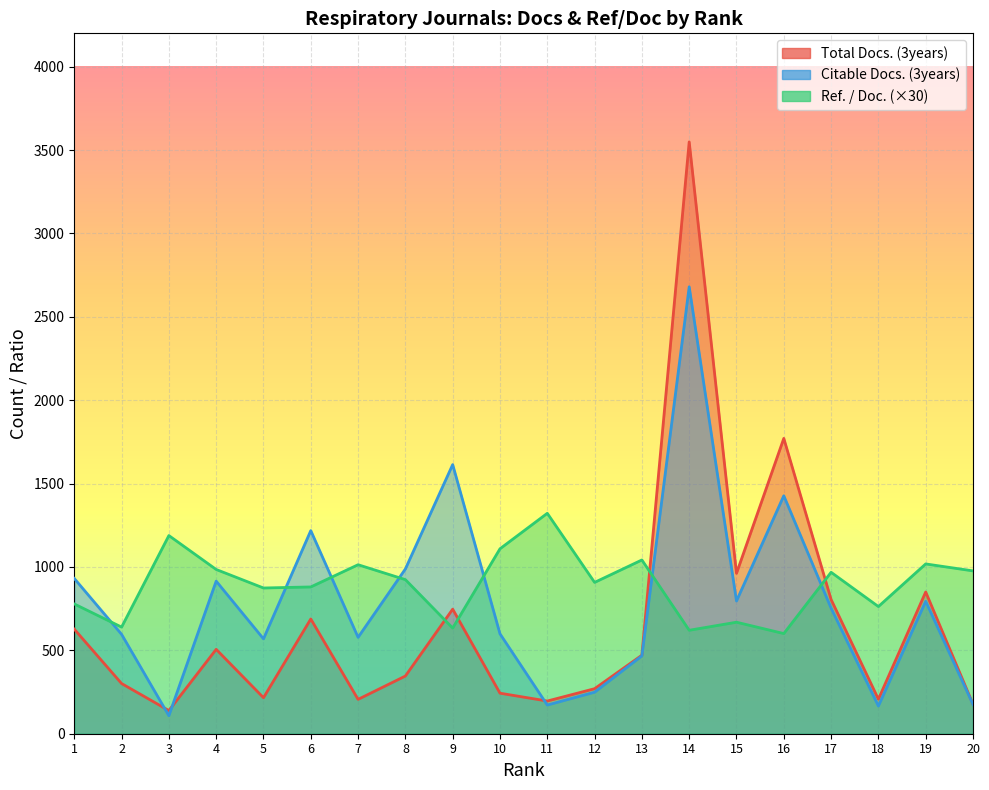

Rank the series by their average value, from lowest to highest.

Total Docs. (3years), Citable Docs. (3years), Ref. / Doc.